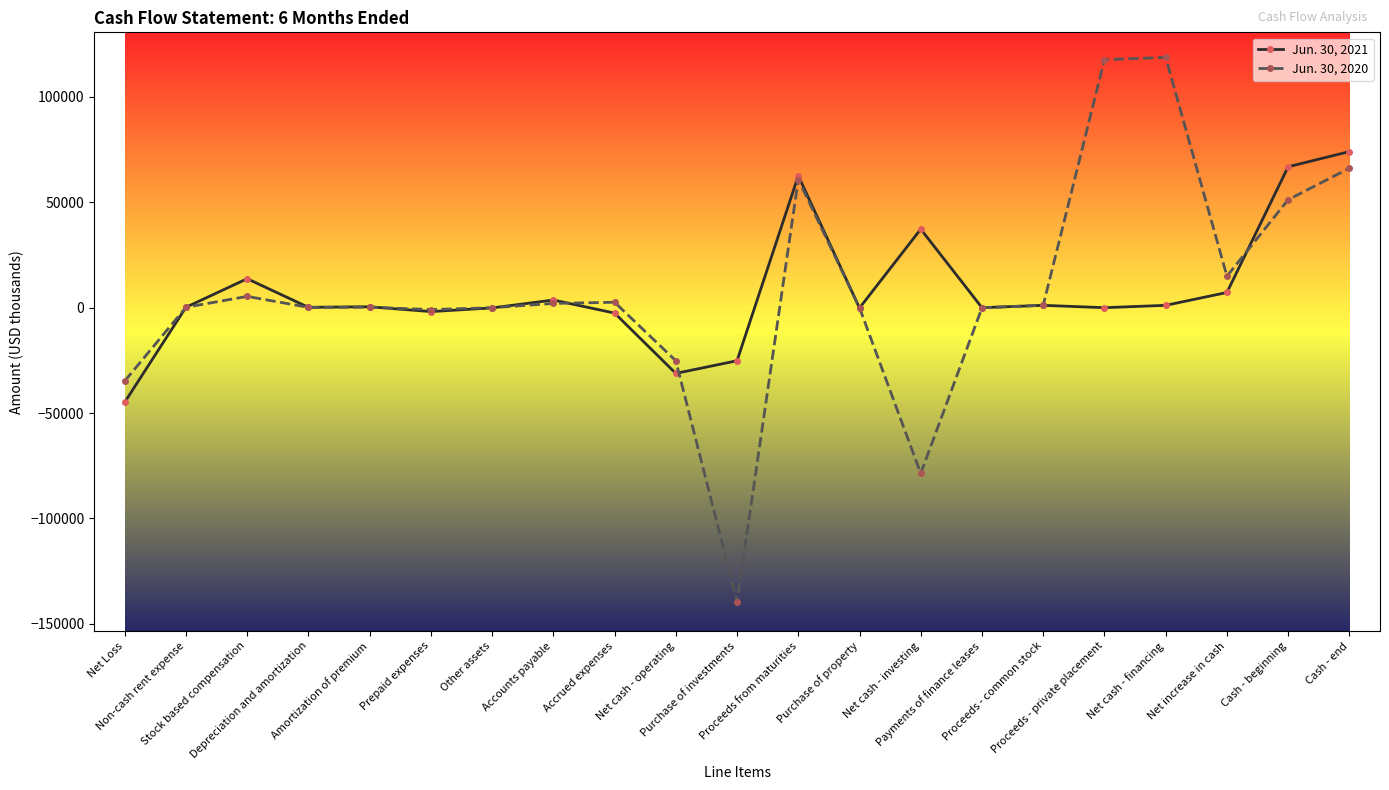

Which series has the largest range (max minus min)?

Jun. 30, 2020